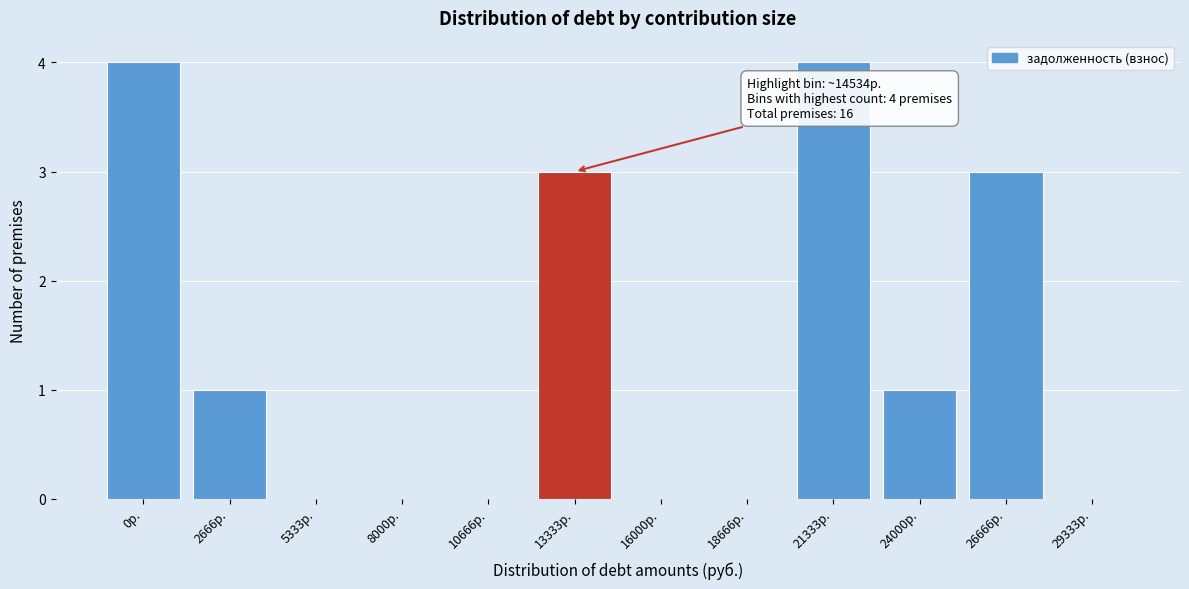

Reading right to left, list all the values displayed in this chart.

29333р.=0	26666р.=3	24000р.=1	21333р.=4	18666р.=0	16000р.=0	13333р.=3	10666р.=0	8000р.=0	5333р.=0	2666р.=1	0р.=4